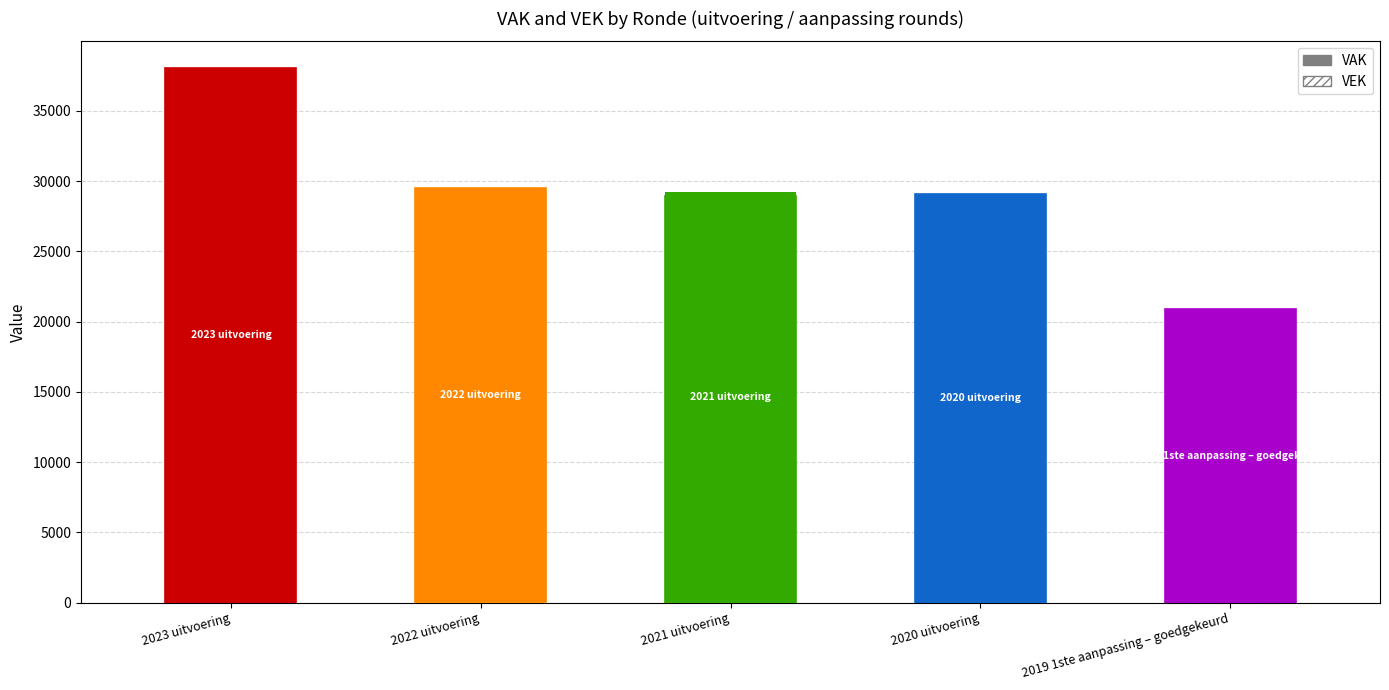

List the series in order of their peak value, highest first.

VAK, VEK